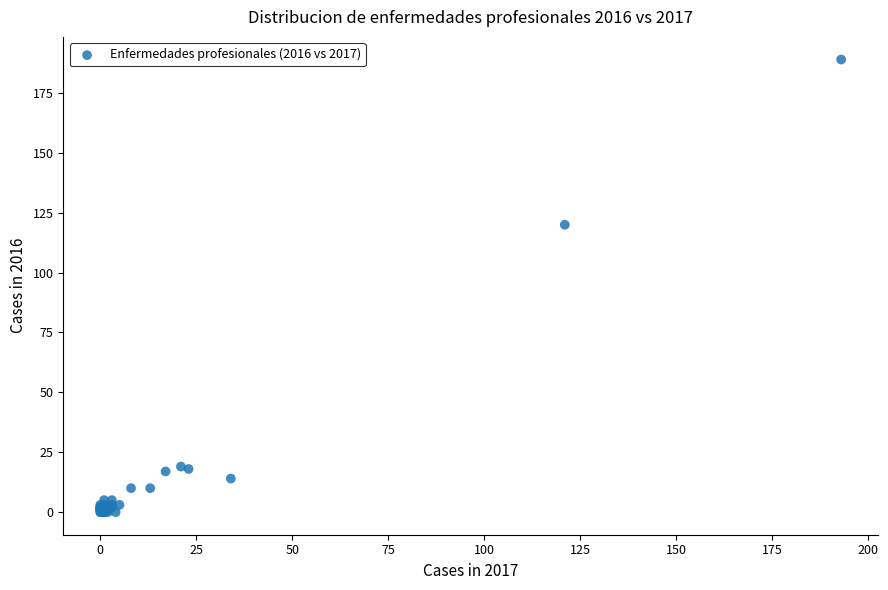

What Y value in the scatter plot is closest to 94?

120